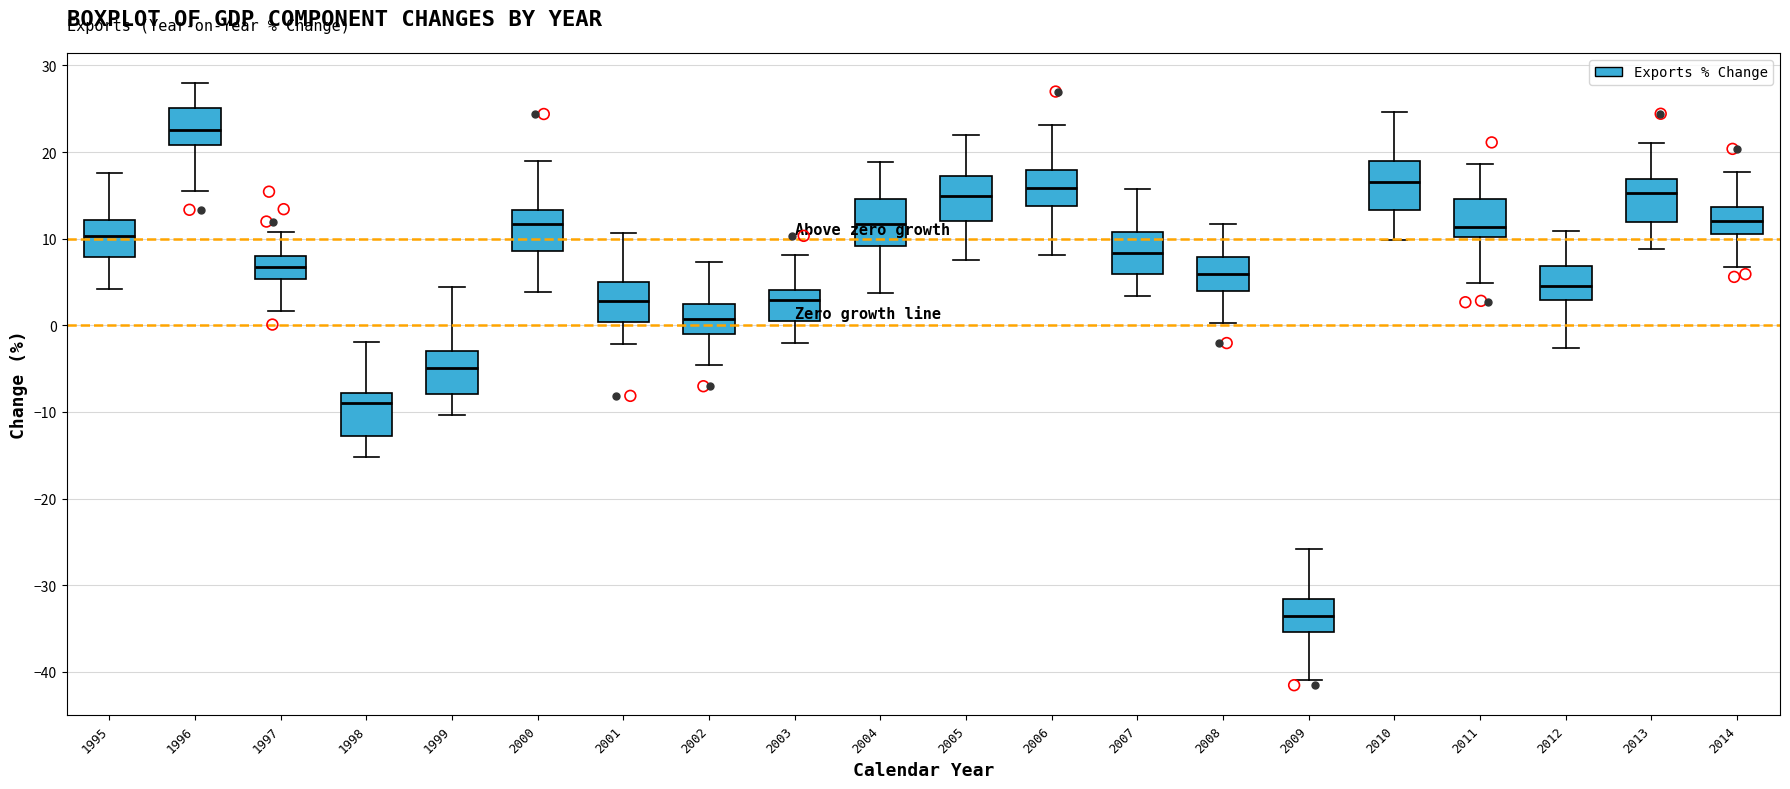

Reading left to right, transcribe this box plot: for each box, give where its median line is, the range the box spans, and where its two whiskers end, as read against the y-axis. The values are not printed on the chart, so give them approximately, as read against the axis.

1995: median 10, box 8 to 12, whiskers 4 to 18
1996: median 23, box 21 to 25, whiskers 16 to 28
1997: median 7, box 5 to 8, whiskers 2 to 11
1998: median -9, box -13 to -8, whiskers -15 to -2
1999: median -5, box -8 to -3, whiskers -10 to 4
2000: median 12, box 9 to 13, whiskers 4 to 19
2001: median 3, box 0 to 5, whiskers -2 to 11
2002: median 1, box -1 to 2, whiskers -5 to 7
2003: median 3, box 0 to 4, whiskers -2 to 8
2004: median 12, box 9 to 15, whiskers 4 to 19
2005: median 15, box 12 to 17, whiskers 8 to 22
2006: median 16, box 14 to 18, whiskers 8 to 23
2007: median 8, box 6 to 11, whiskers 3 to 16
2008: median 6, box 4 to 8, whiskers 0 to 12
2009: median -34, box -35 to -32, whiskers -41 to -26
2010: median 16, box 13 to 19, whiskers 10 to 25
2011: median 11, box 10 to 15, whiskers 5 to 19
2012: median 5, box 3 to 7, whiskers -3 to 11
2013: median 15, box 12 to 17, whiskers 9 to 21
2014: median 12, box 11 to 14, whiskers 7 to 18